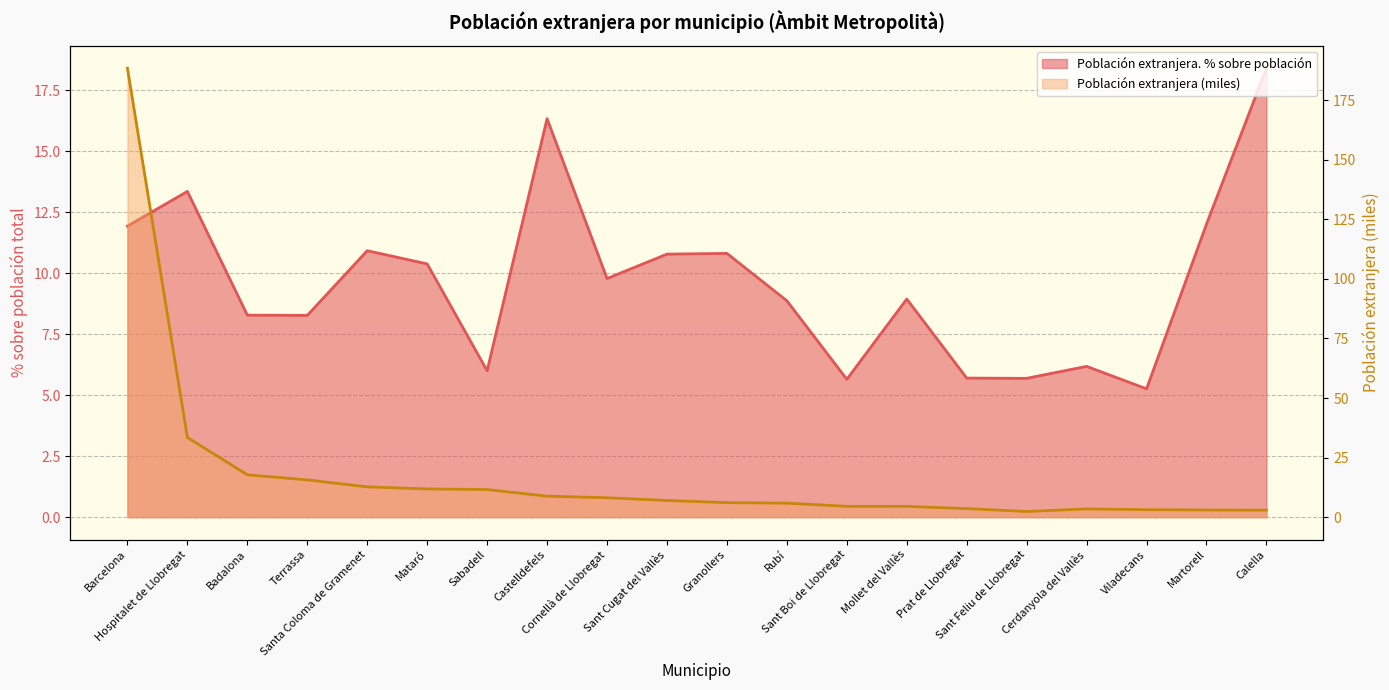

What is the maximum value for Población extranjera. % sobre población?

18.4